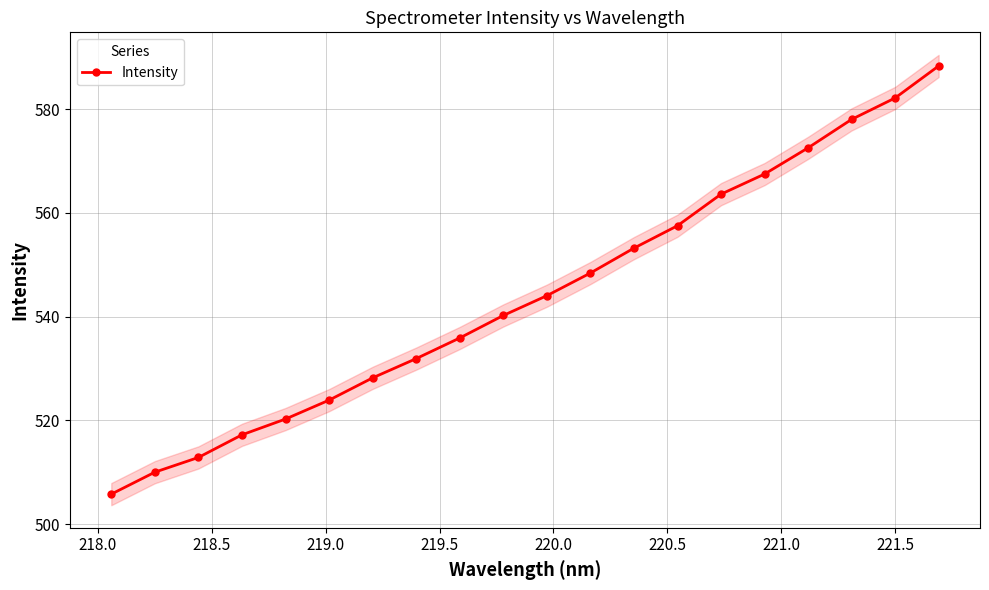

Reading left to right, list all the values displayed in this chart.

505.8	510.0	512.9	517.2	520.3	523.9	528.2	531.9	535.9	540.2	544.0	548.4	553.2	557.5	563.6	567.5	572.6	578.0	582.2	588.3